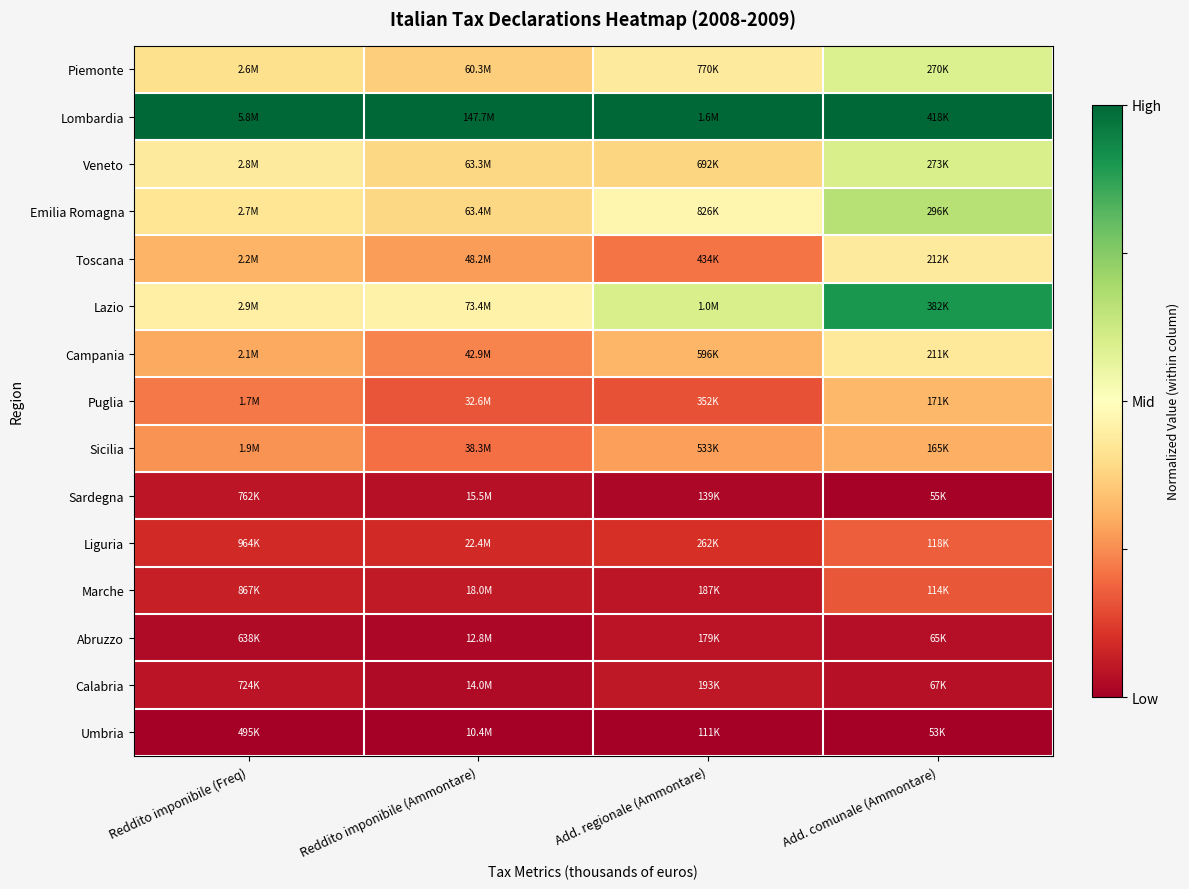

Rank the series at Reddito imponibile (Ammontare) from lowest to highest value.

Umbria, Abruzzo, Calabria, Sardegna, Marche, Liguria, Puglia, Sicilia, Campania, Toscana, Piemonte, Veneto, Emilia Romagna, Lazio, Lombardia